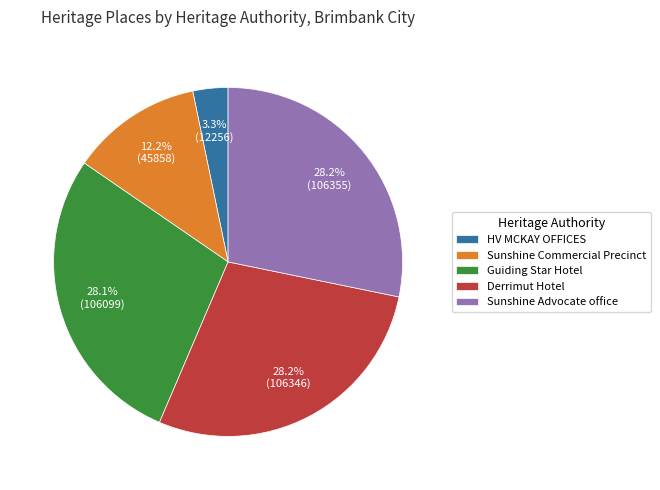

To the nearest percent, what is the difference between the largest and smallest slice percentages?

25%